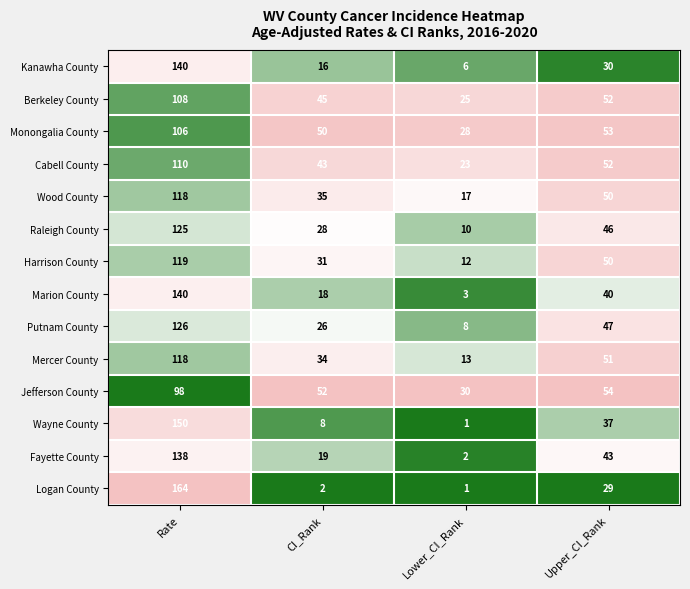

Which series has the widest spread of values?

Logan County